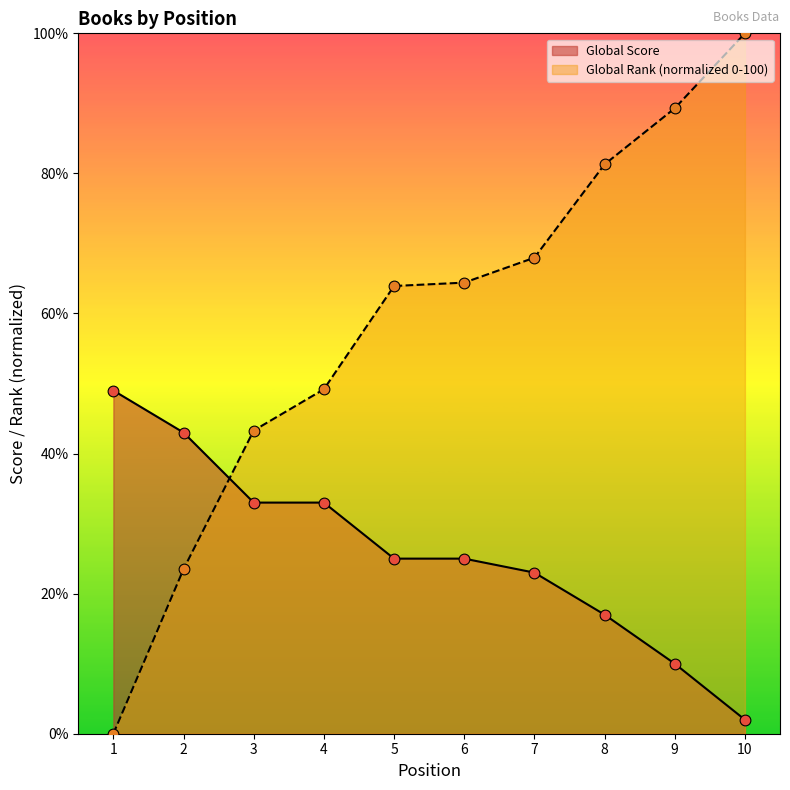

Which series reaches the minimum Y coordinate?

Global Rank